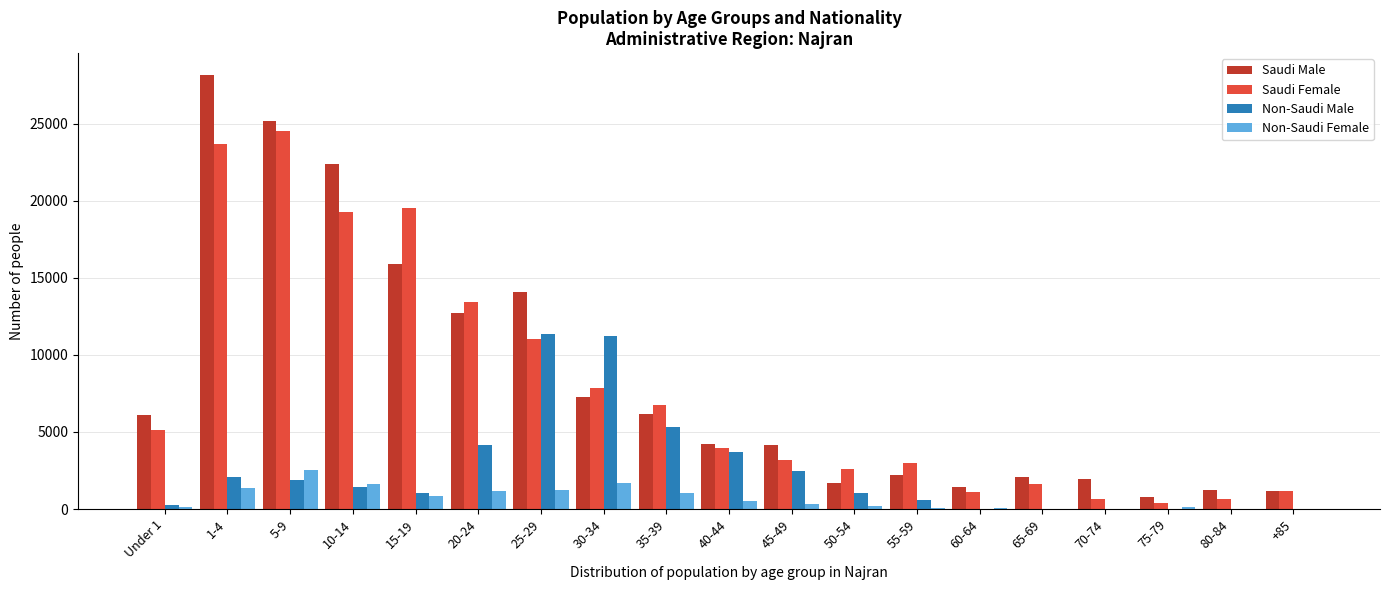

Which series changed the most between 5-9 and 45-49?

Saudi Female